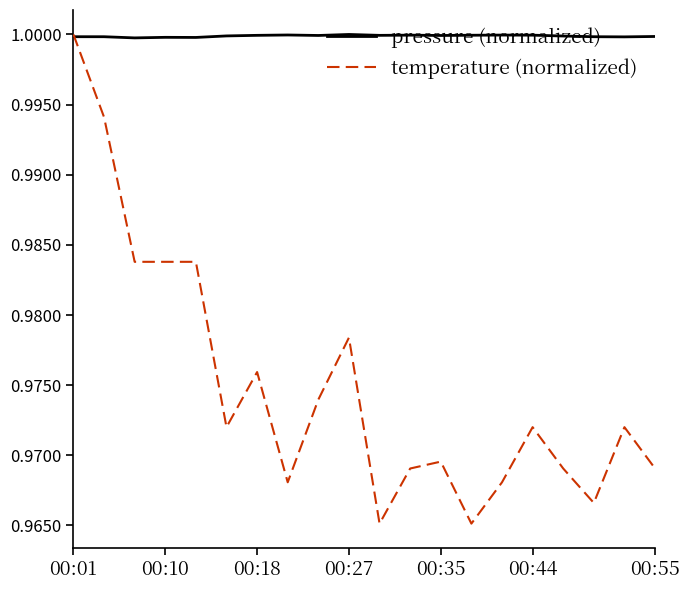

Which series has the largest total across all categories?

pressure (normalized)